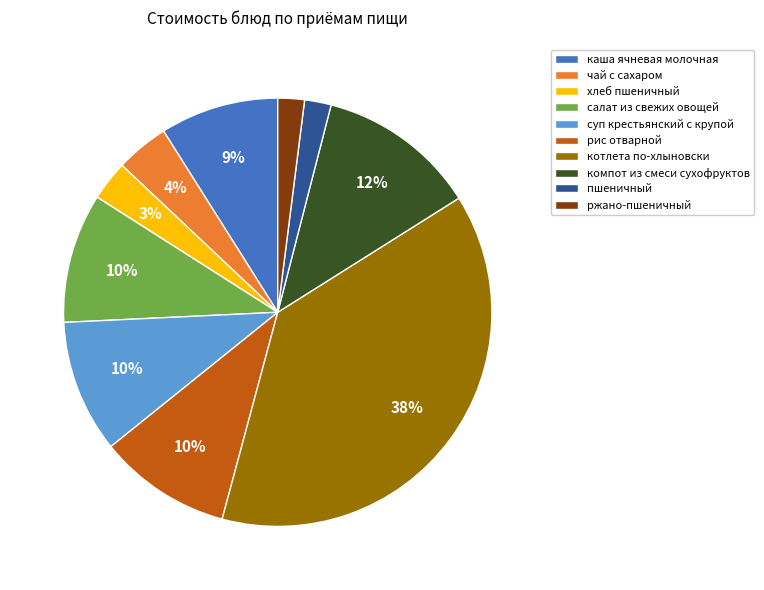

What percentage is the компот из смеси сухофруктов slice, to the nearest percent?

12%